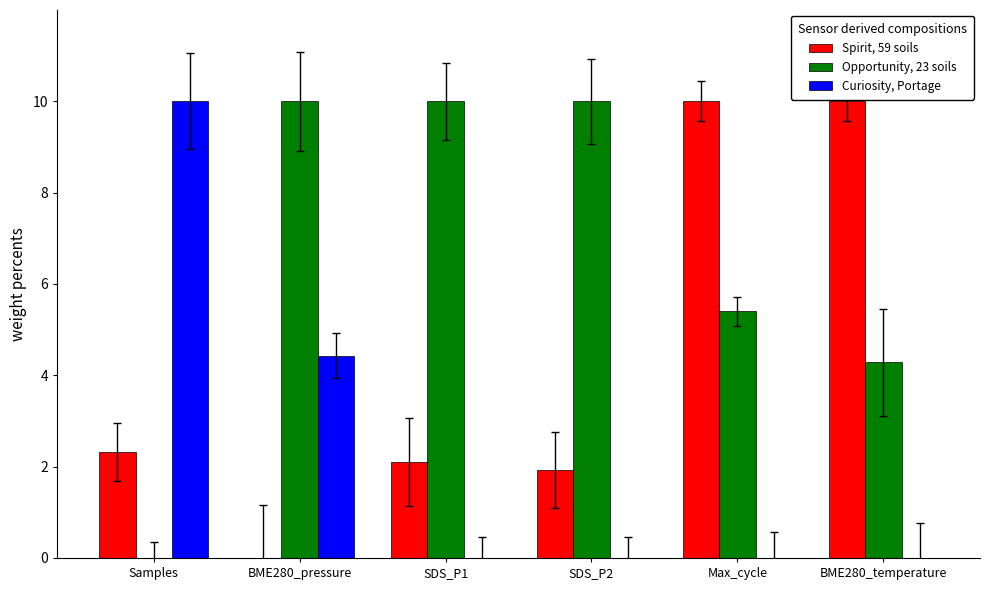

At which category is the sum across all series the highest?

Max_cycle